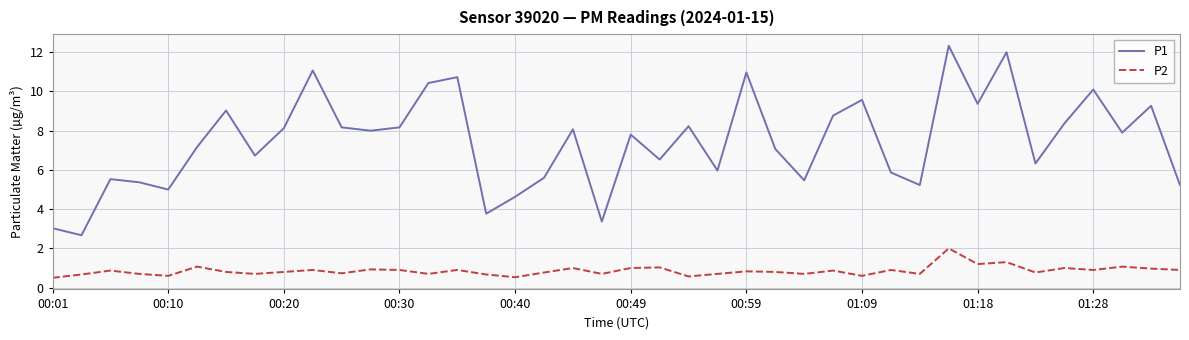

What is the smallest value displayed?

0.5